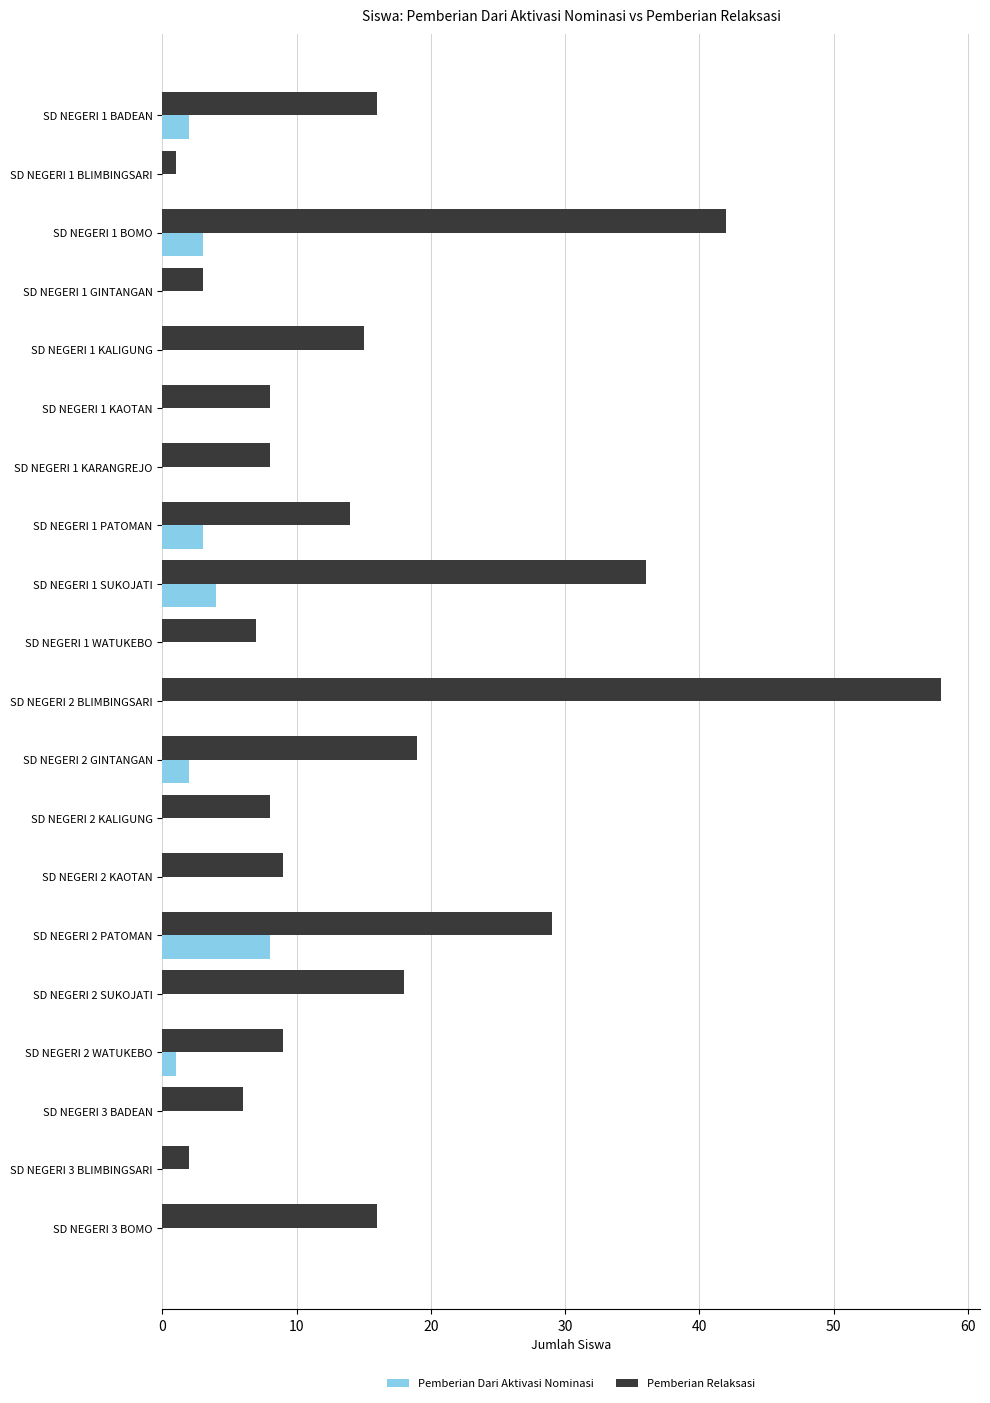

Is the value of Pemberian Relaksasi at SD NEGERI 1 PATOMAN greater than the value of Pemberian Dari Aktivasi Nominasi at SD NEGERI 1 SUKOJATI?

Yes